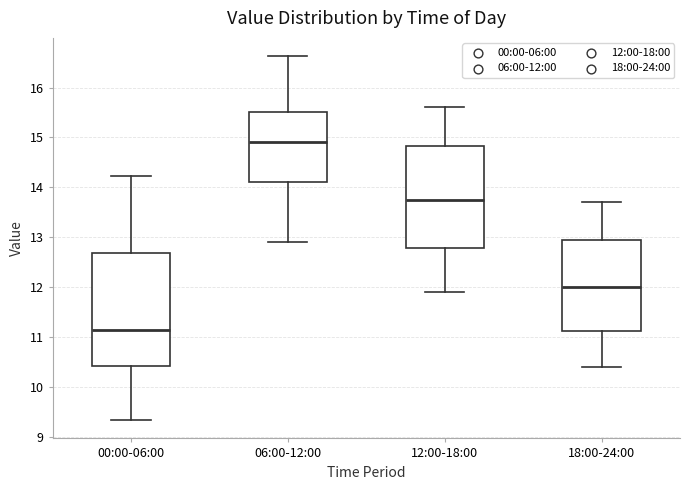

Reading left to right, read every box against the y-axis: the position of its median line, the range the box covers, and the ends of its whiskers. The values are not printed on the chart, so give them approximately, as read against the axis.

00:00-06:00: median 11.1, box 10.4 to 12.7, whiskers 9.3 to 14.2
06:00-12:00: median 14.9, box 14.1 to 15.5, whiskers 12.9 to 16.6
12:00-18:00: median 13.8, box 12.8 to 14.8, whiskers 11.9 to 15.6
18:00-24:00: median 12.0, box 11.1 to 13.0, whiskers 10.4 to 13.7